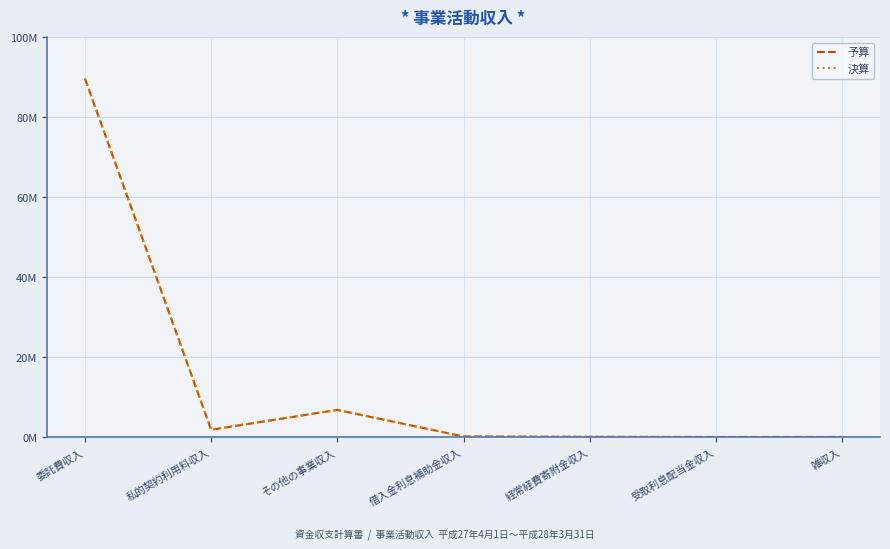

List the labels in order of 予算 value, largest first.

委託費収入, その他の事業収入, 私的契約利用料収入, 借入金利息補助金収入, 経常経費寄附金収入, 雑収入, 受取利息配当金収入